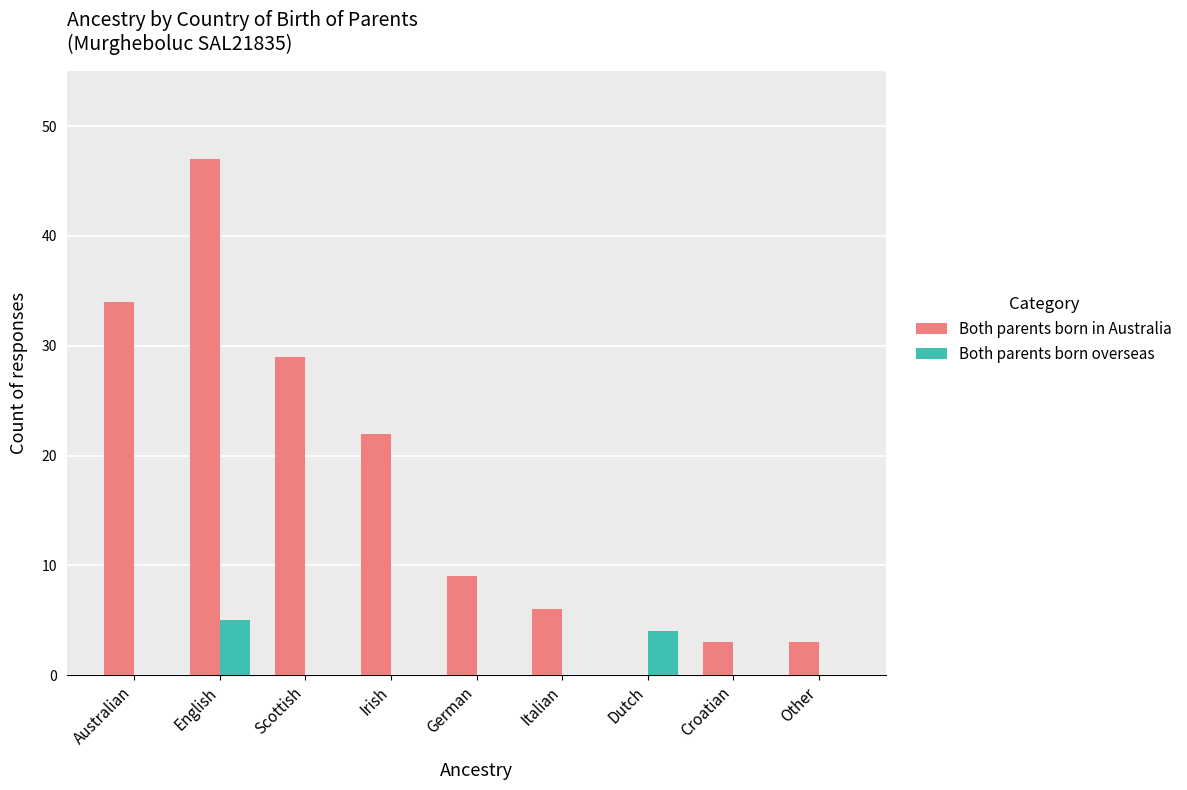

How many groups of bars are there?

9